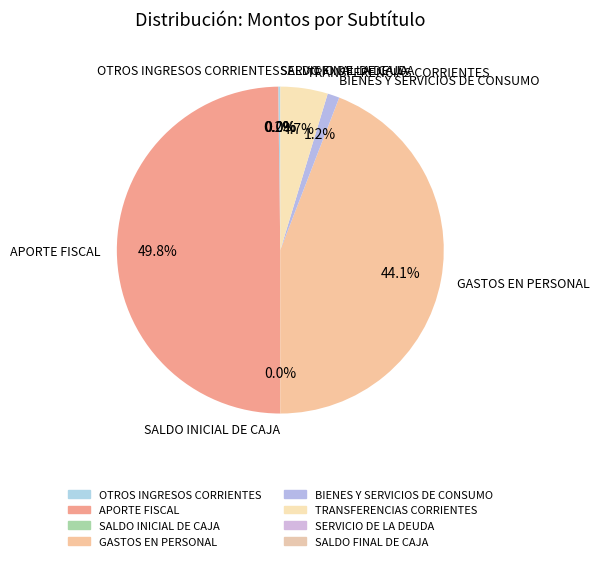

Which has a higher value, APORTE FISCAL or BIENES Y SERVICIOS DE CONSUMO?

APORTE FISCAL